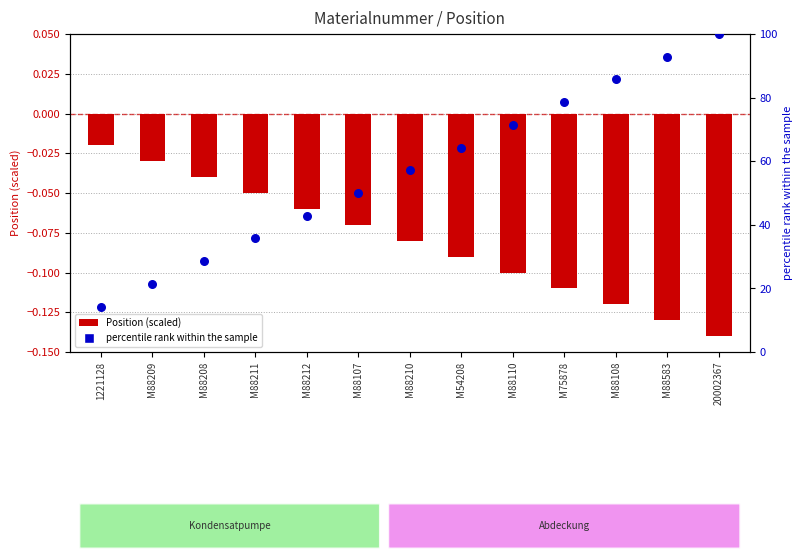

Which series has the largest total across all categories?

Percentile rank